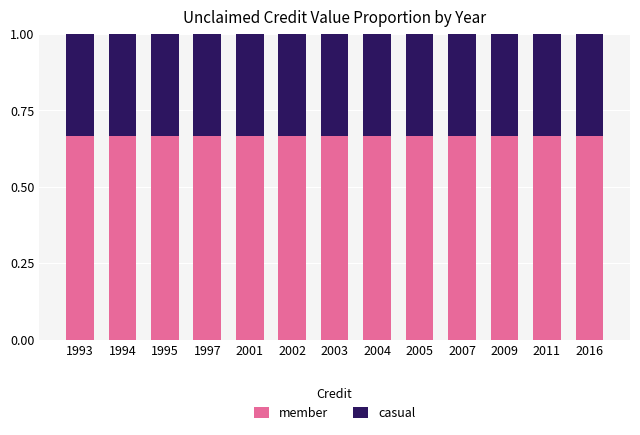

The member series shows 1.1 at 2011. True or false?

False